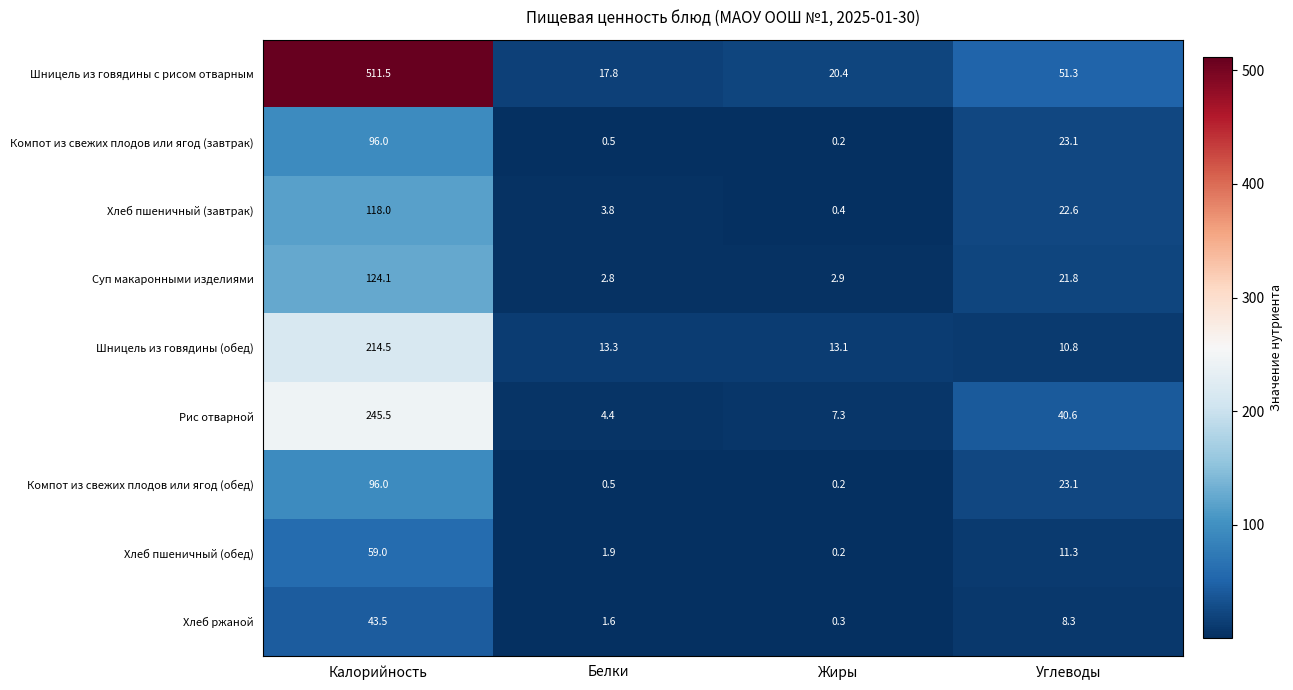

The Хлеб пшеничный (обед) series shows 11.3 at Углеводы. True or false?

True